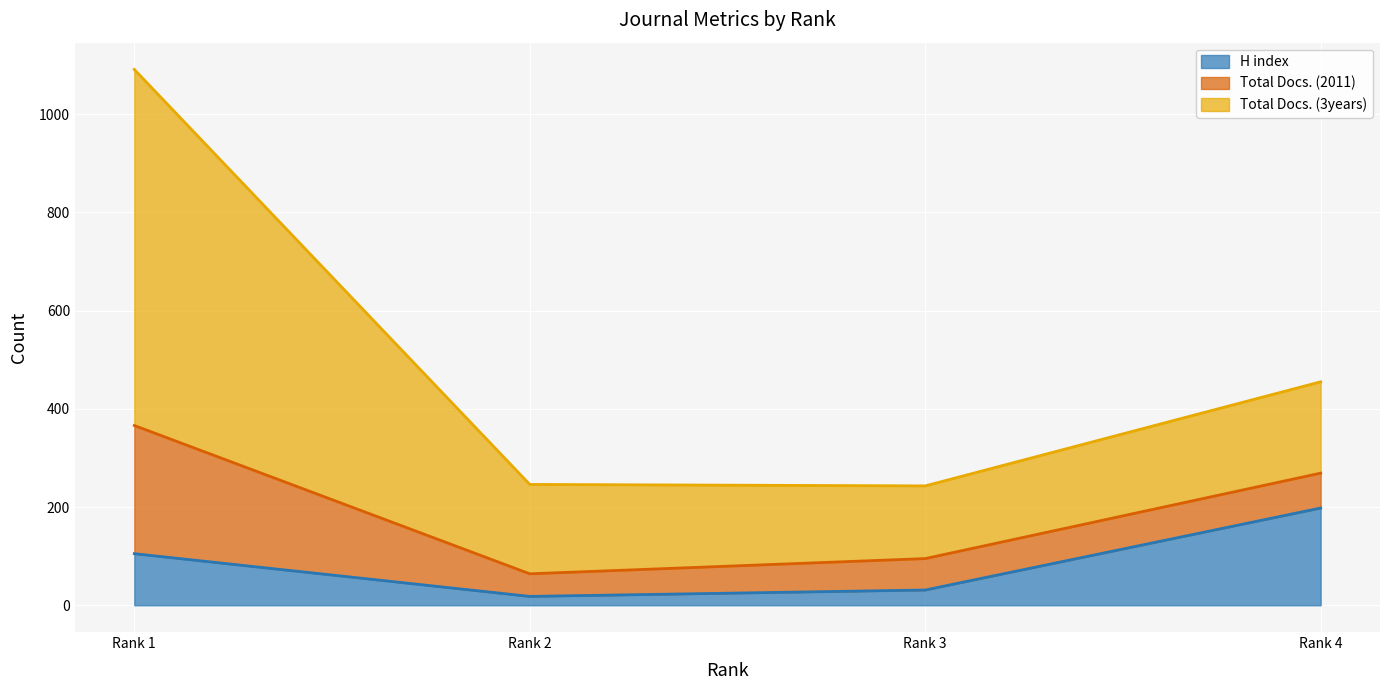

What is the approximate value of H index at Rank 4?

198